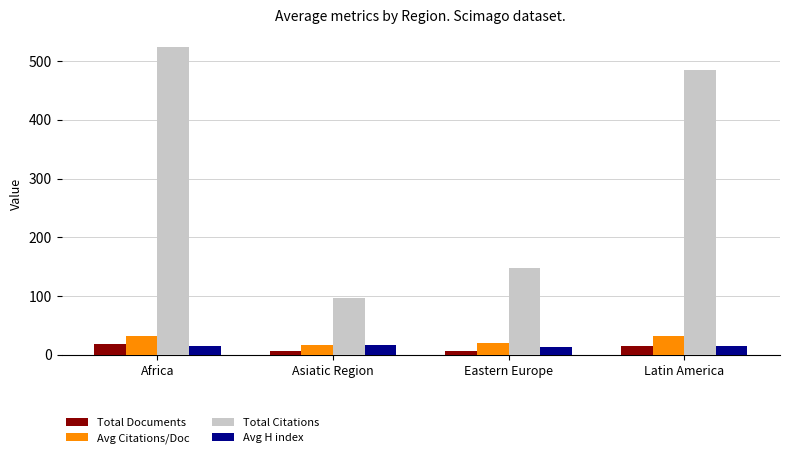

How many data points in Avg Citations/Doc are above 31?

2